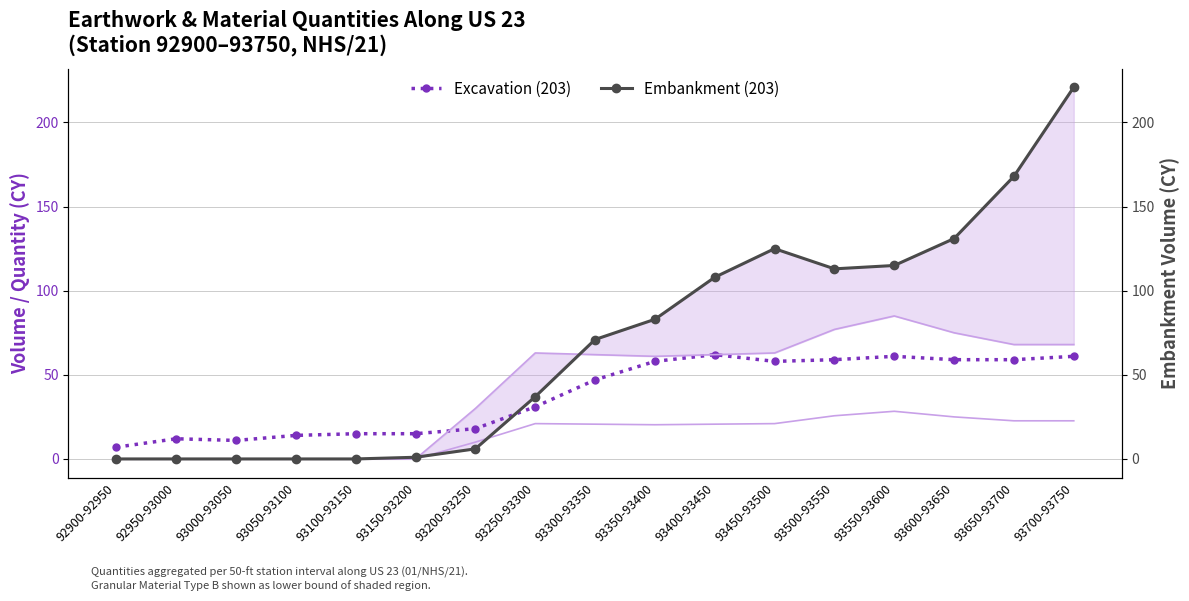

Which series has the largest range (max minus min)?

Embankment (203)